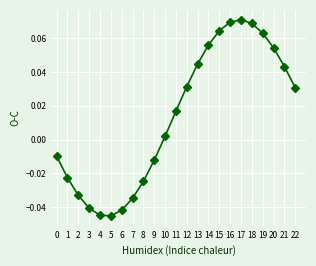

What is the sum of all values?

0.3